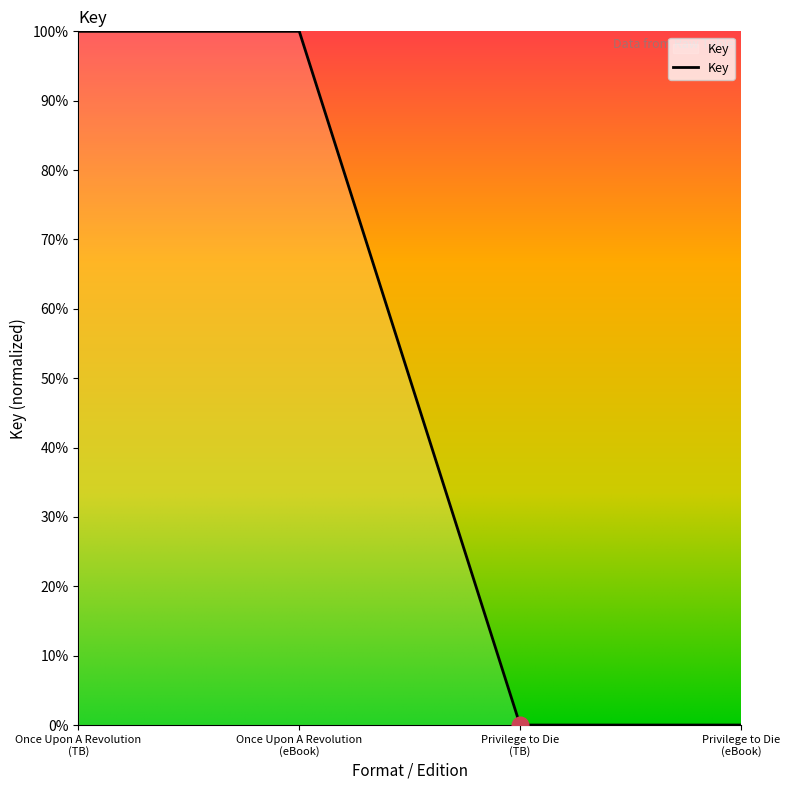

Count the number of data series in this chart.

1